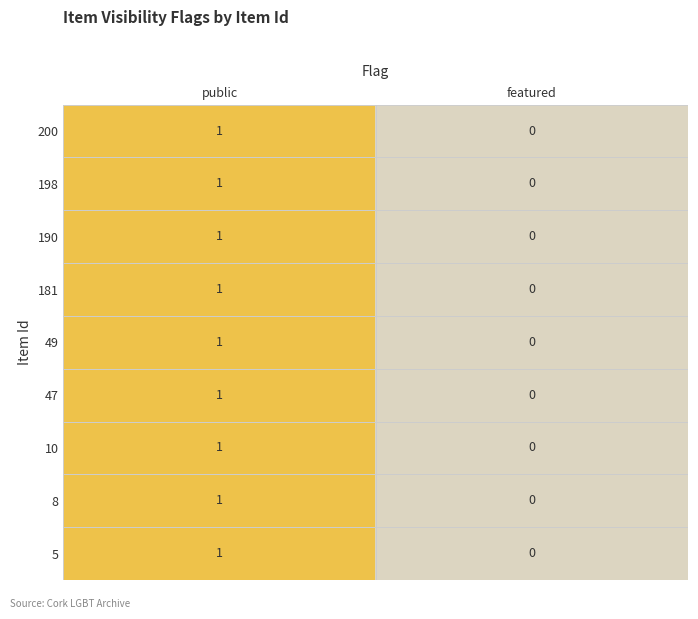

True or false: 198 has a value of 2 at public.

False